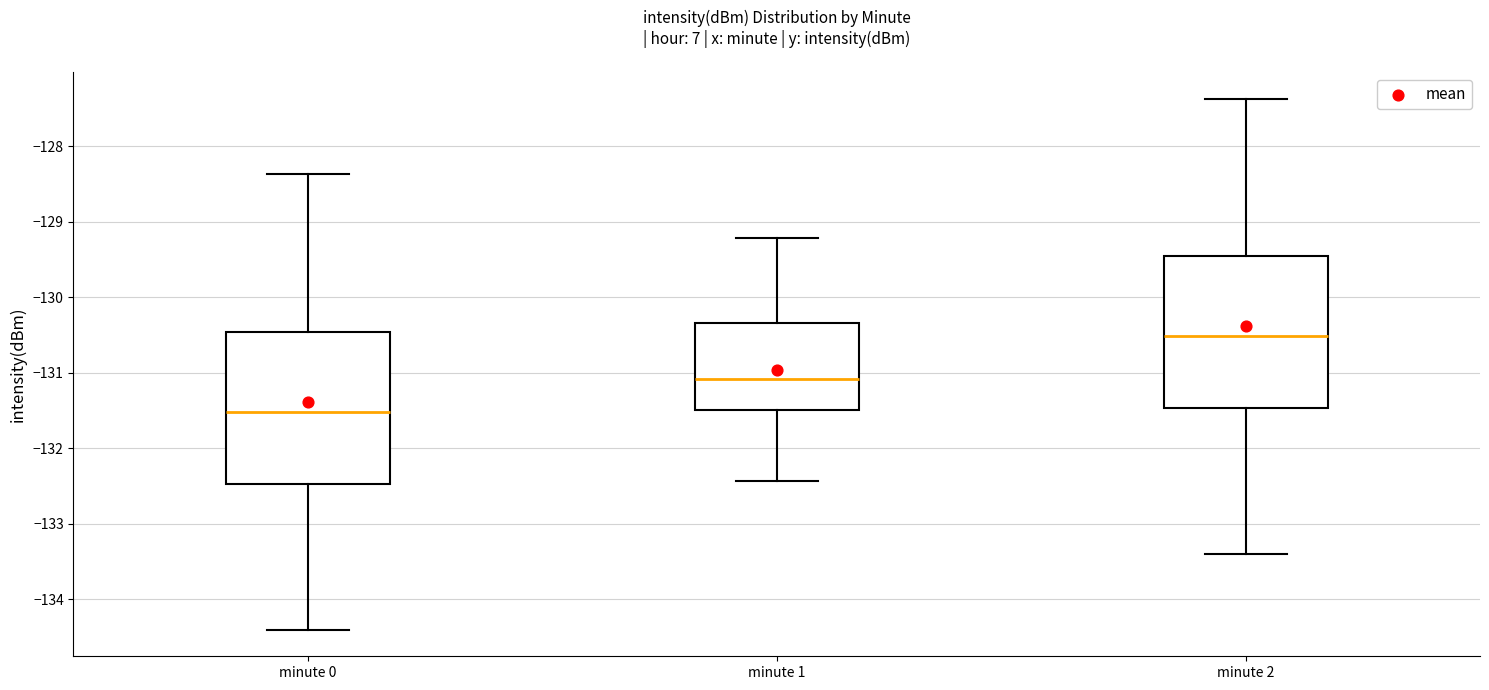

Reading left to right, transcribe this box plot: for each box, give where its median line is, the range the box spans, and where its two whiskers end, as read against the y-axis. The values are not printed on the chart, so give them approximately, as read against the axis.

minute 0: median -131.5, box -132.5 to -130.5, whiskers -134.4 to -128.4
minute 1: median -131.1, box -131.5 to -130.3, whiskers -132.4 to -129.2
minute 2: median -130.5, box -131.5 to -129.5, whiskers -133.4 to -127.4